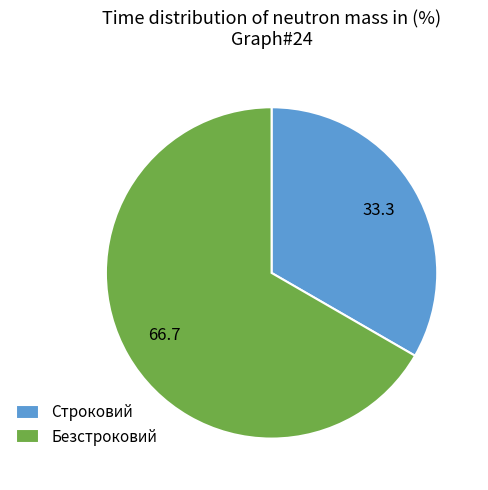

What is the smallest slice in the pie chart?

Строковий